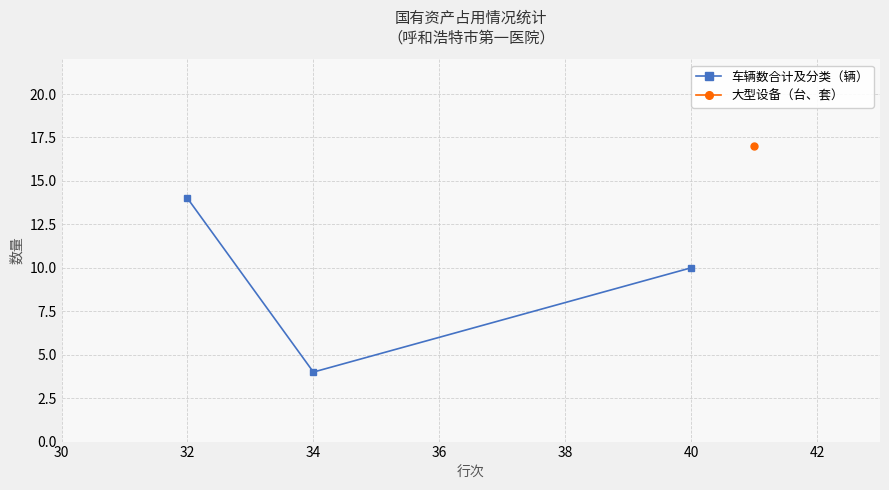

What is the smallest value displayed?

4